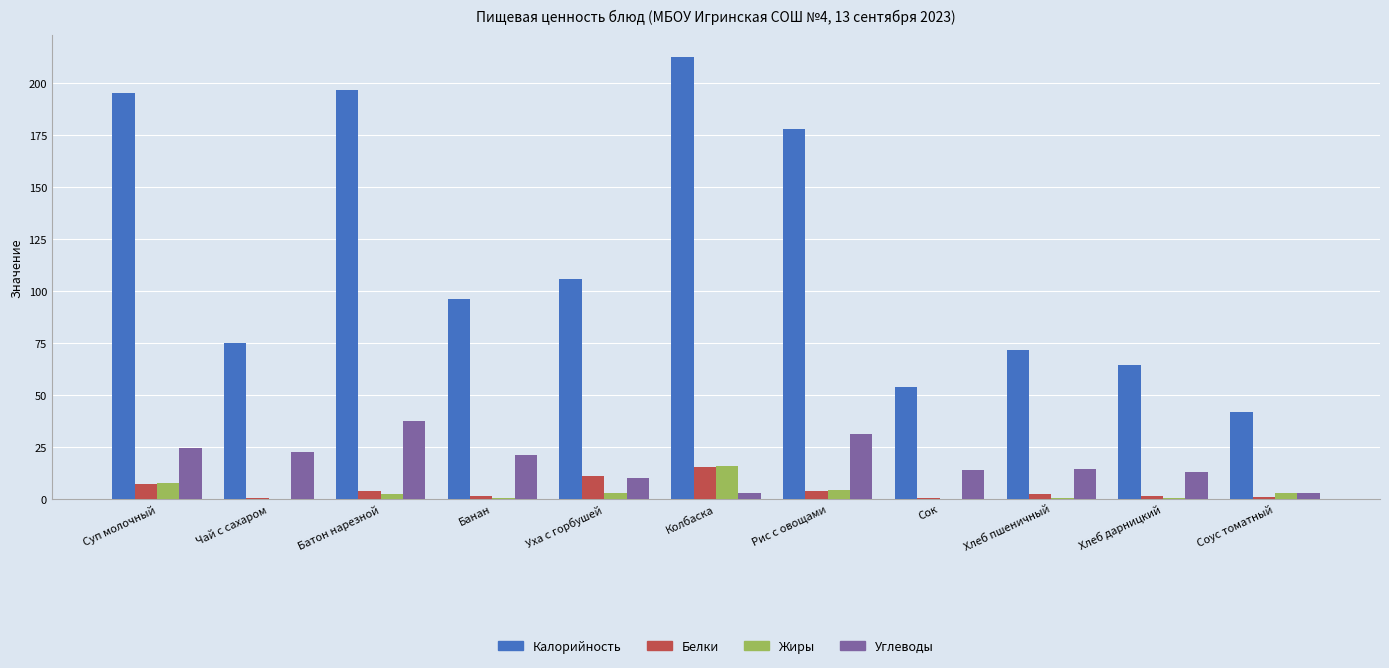

Which series has the largest total across all categories?

Калорийность